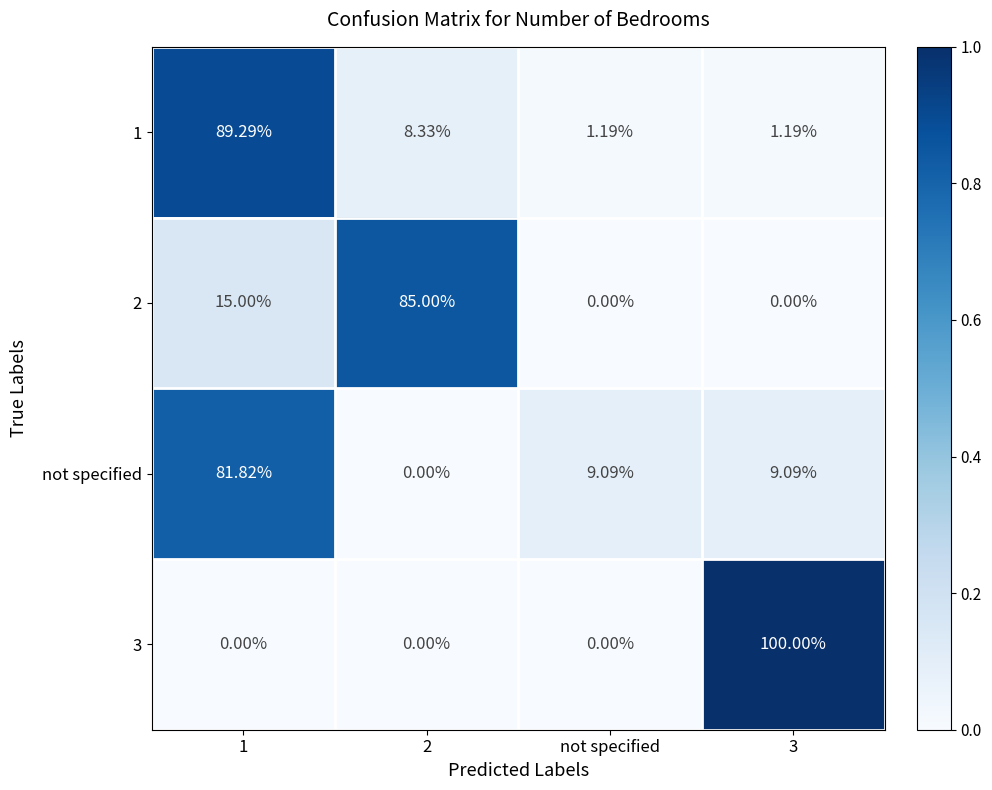

How many categories are shown in the chart?

4